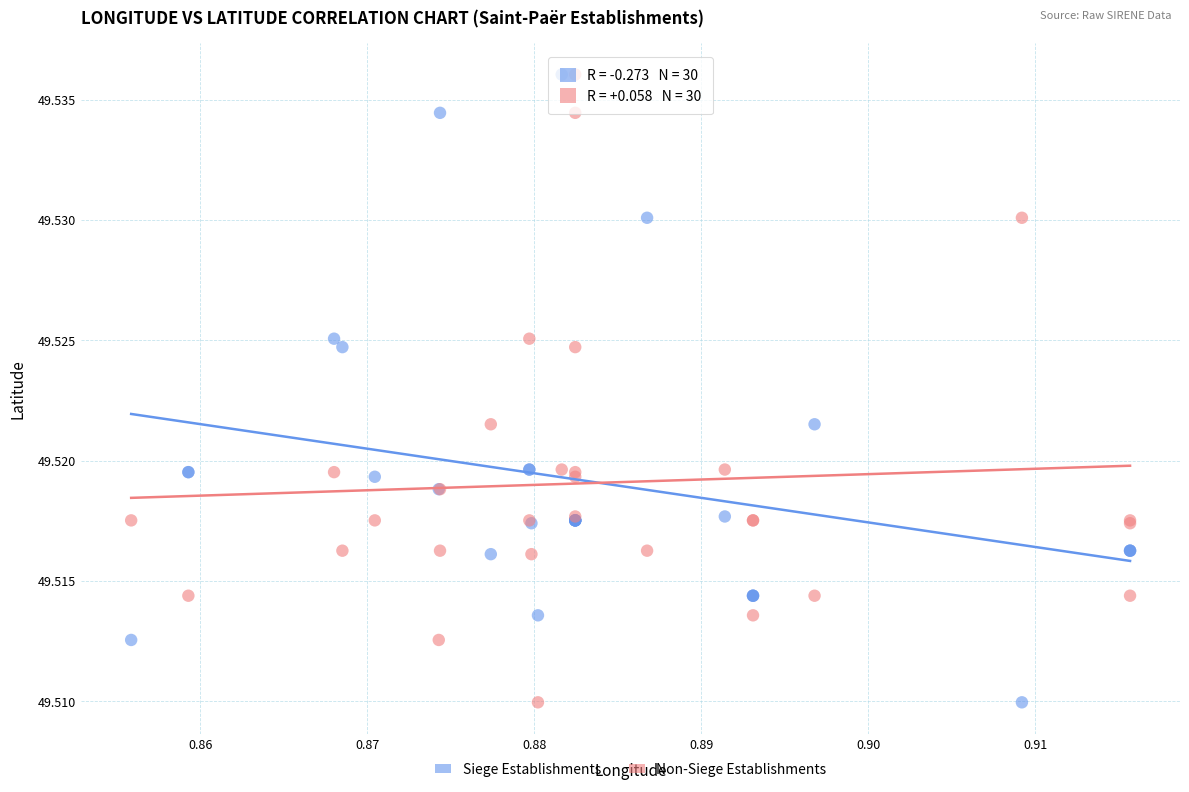

What are all the series names shown in the legend?

Siege Establishments, Non-Siege Establishments